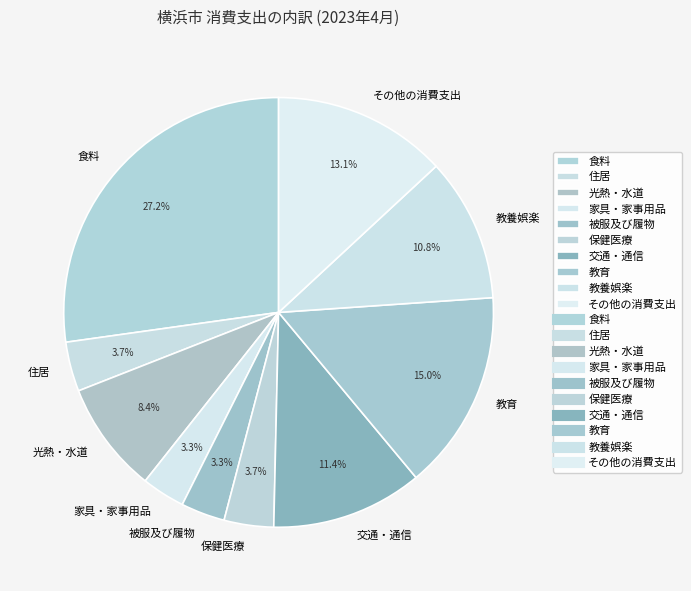

Is 食料 the majority of the pie?

No